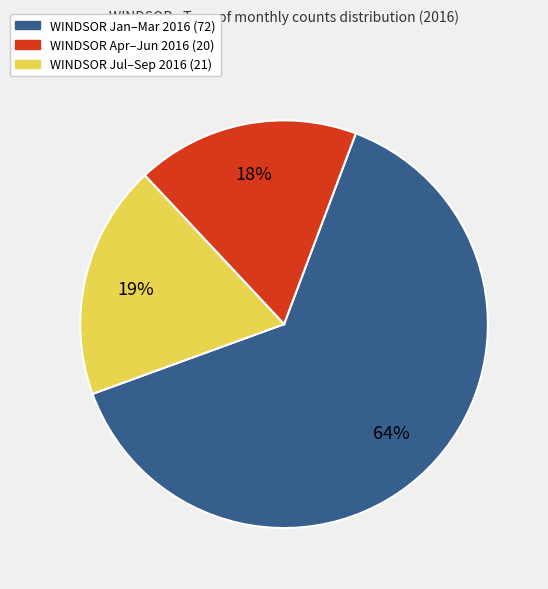

To the nearest percent, what is the average slice percentage?

33%